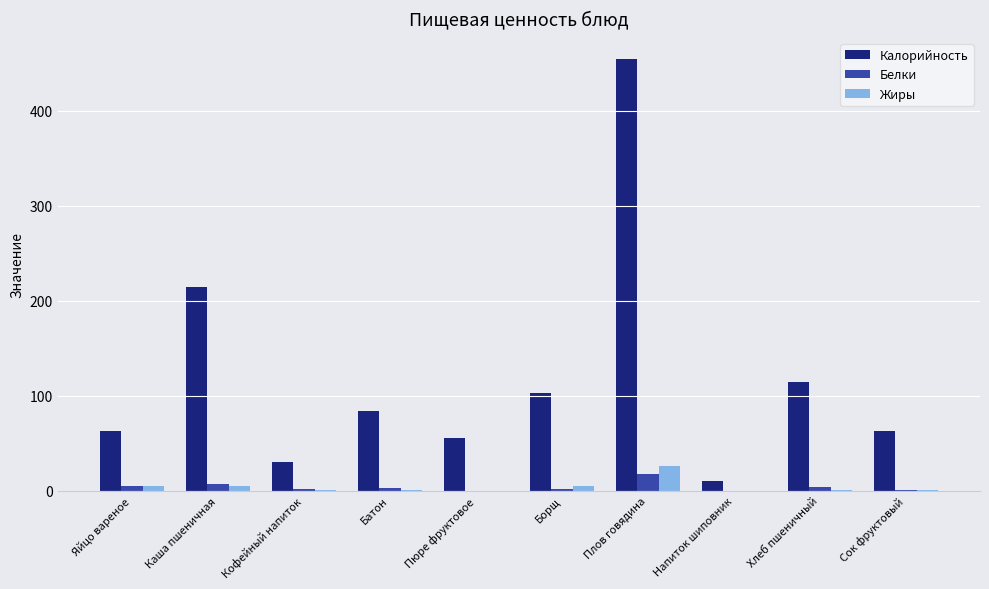

The value of Калорийность at Сок фруктовый is 62.8. True or false?

True